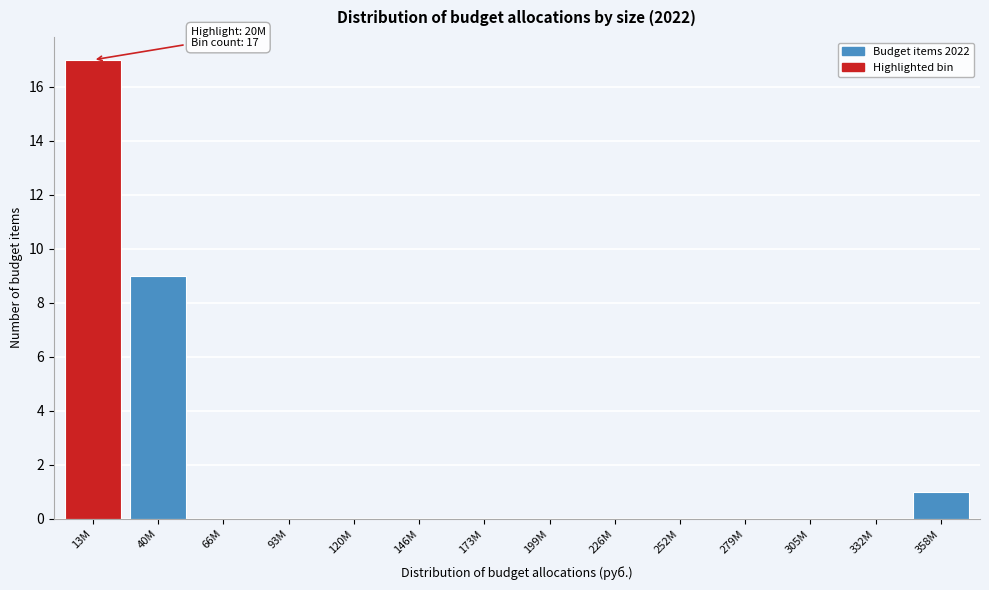

Reading right to left, list all the values displayed in this chart.

358M=1	332M=0	305M=0	279M=0	252M=0	226M=0	199M=0	173M=0	146M=0	120M=0	93M=0	66M=0	40M=9	13M=17